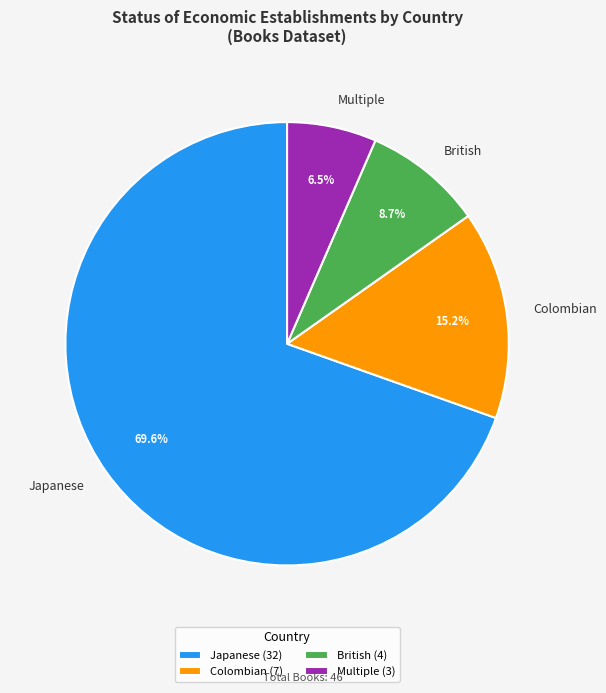

Which has a higher value, British or Japanese?

Japanese